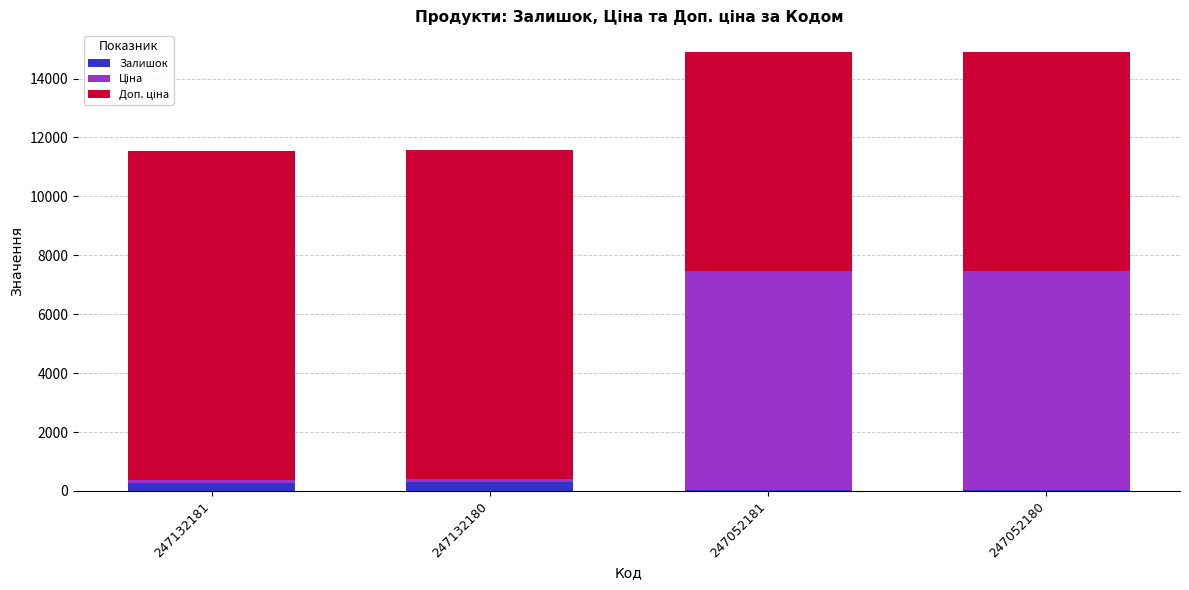

The Залишок series shows 300.0 at 247132180. True or false?

True